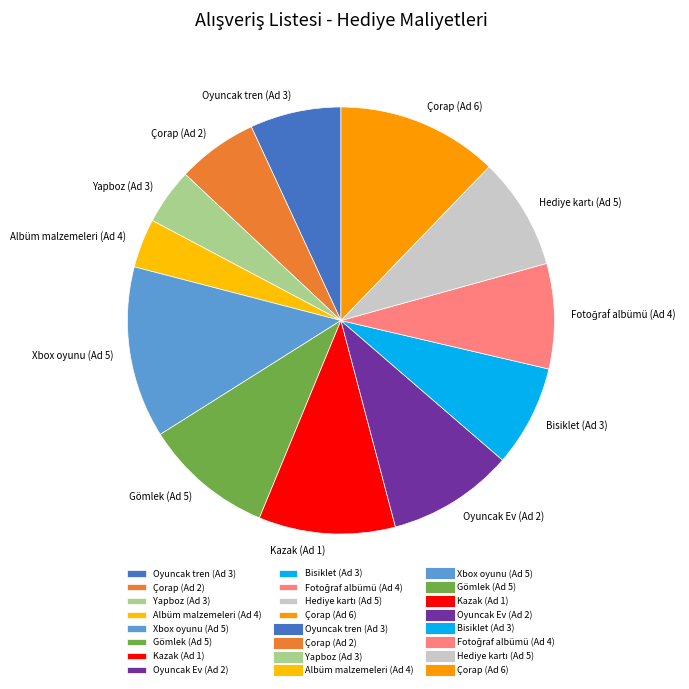

Is the sum of Gömlek (Ad 5) and Albüm malzemeleri (Ad 4) greater than half?

No